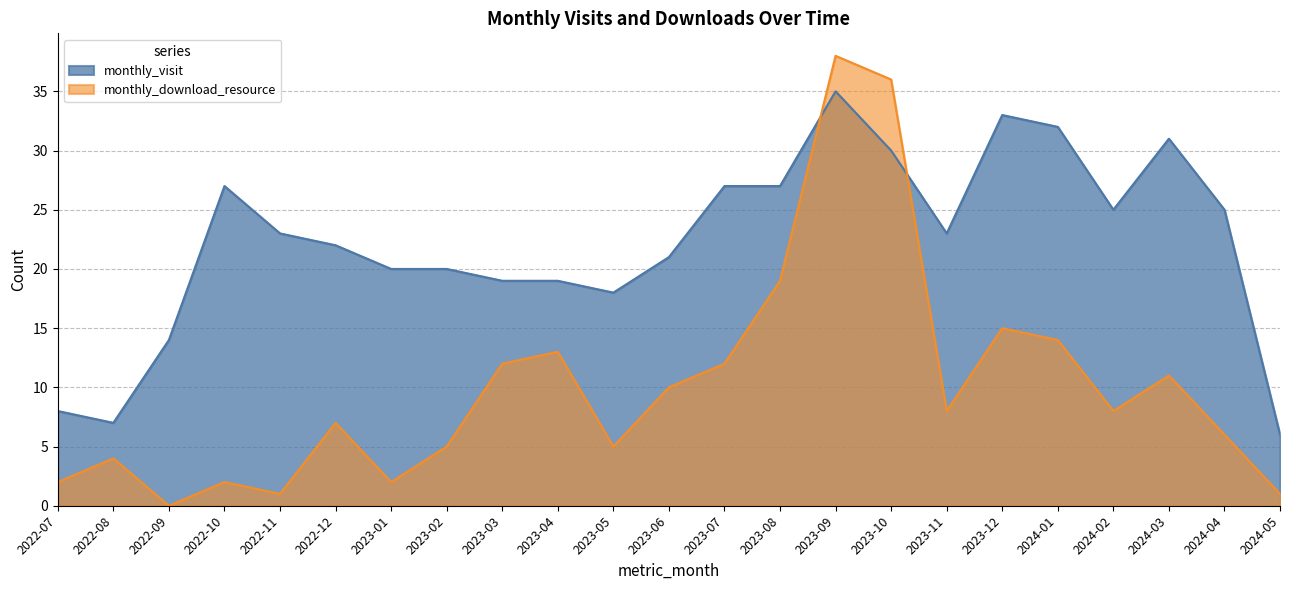

Between 2023-03 and 2024-04, which is larger?

2024-04